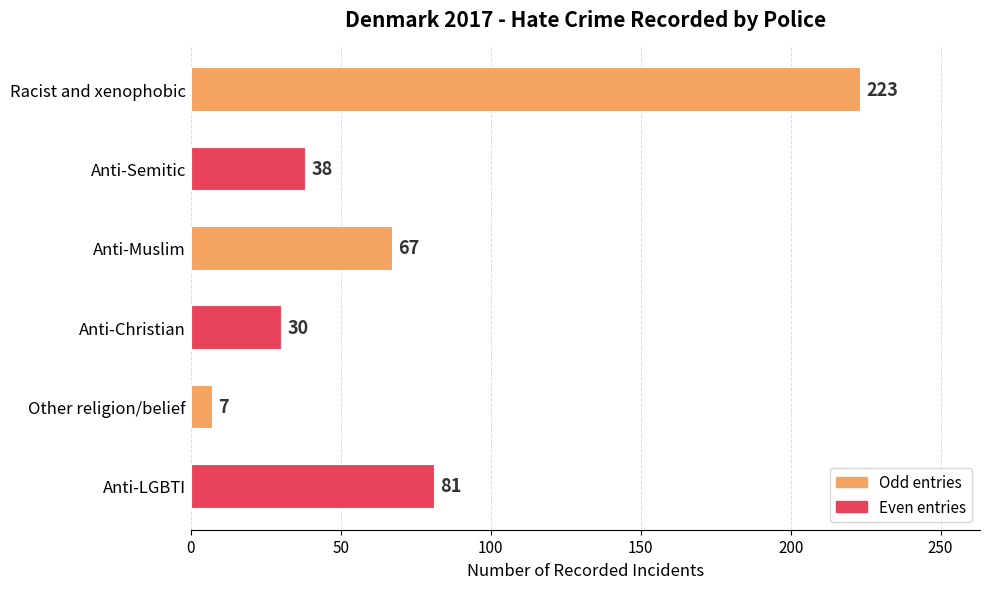

What is the average value?

74